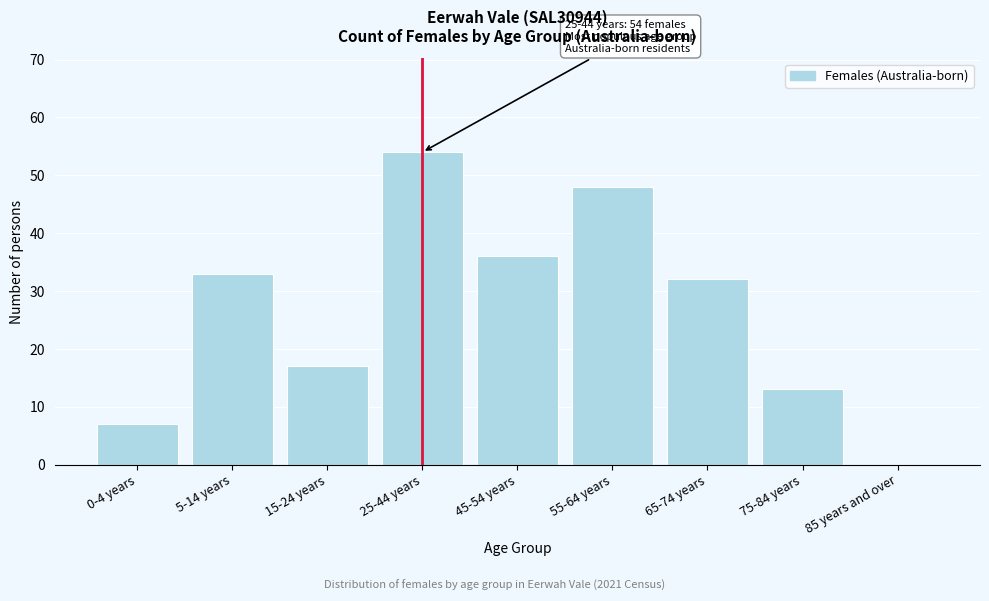

Reading left to right, extract all data points from this chart.

0-4 years=7	5-14 years=33	15-24 years=17	25-44 years=54	45-54 years=36	55-64 years=48	65-74 years=32	75-84 years=13	85 years and over=0